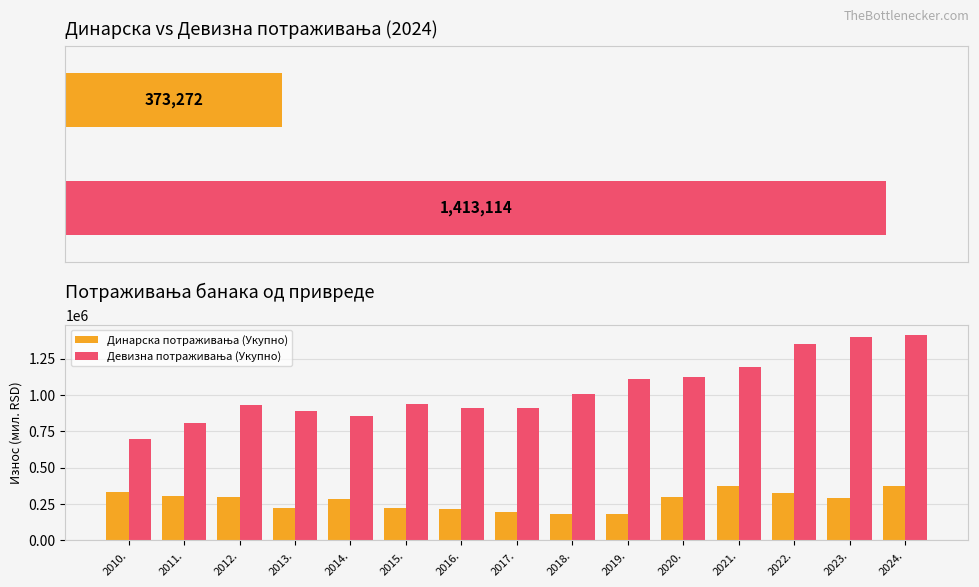

What is the smallest value displayed?

180288.2